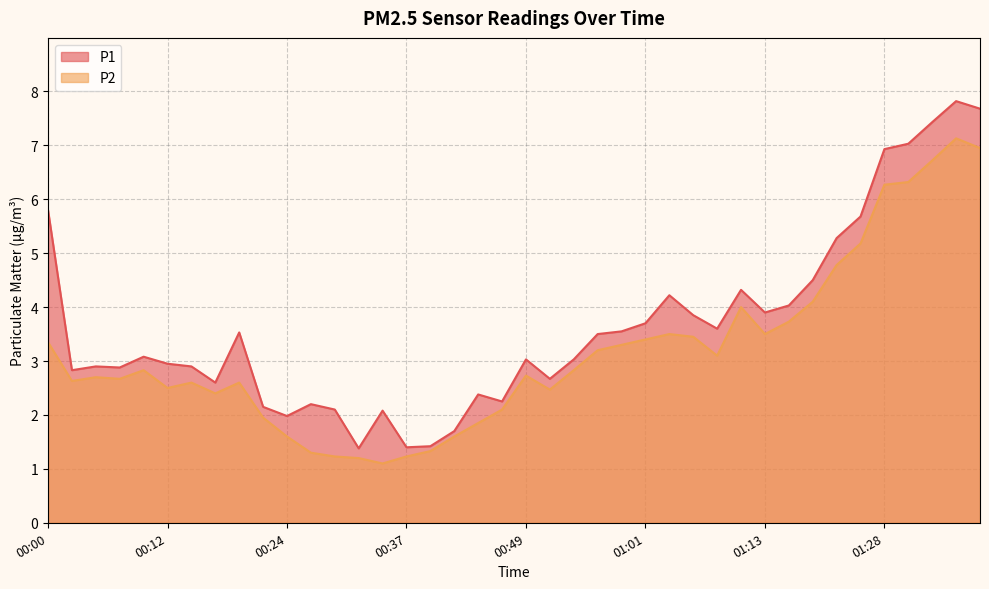

Is it true that P2 equals 4.8 at 01:21?

True